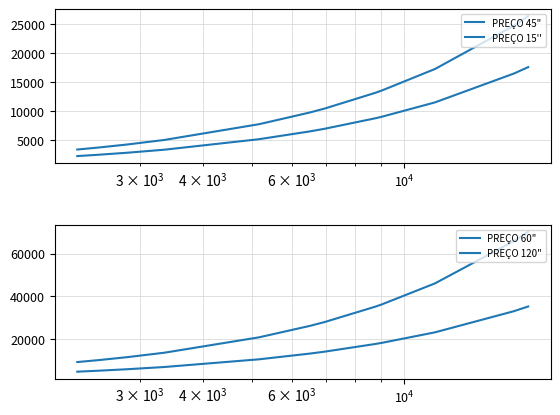

Which series has the widest spread of values?

PREÇO 120"